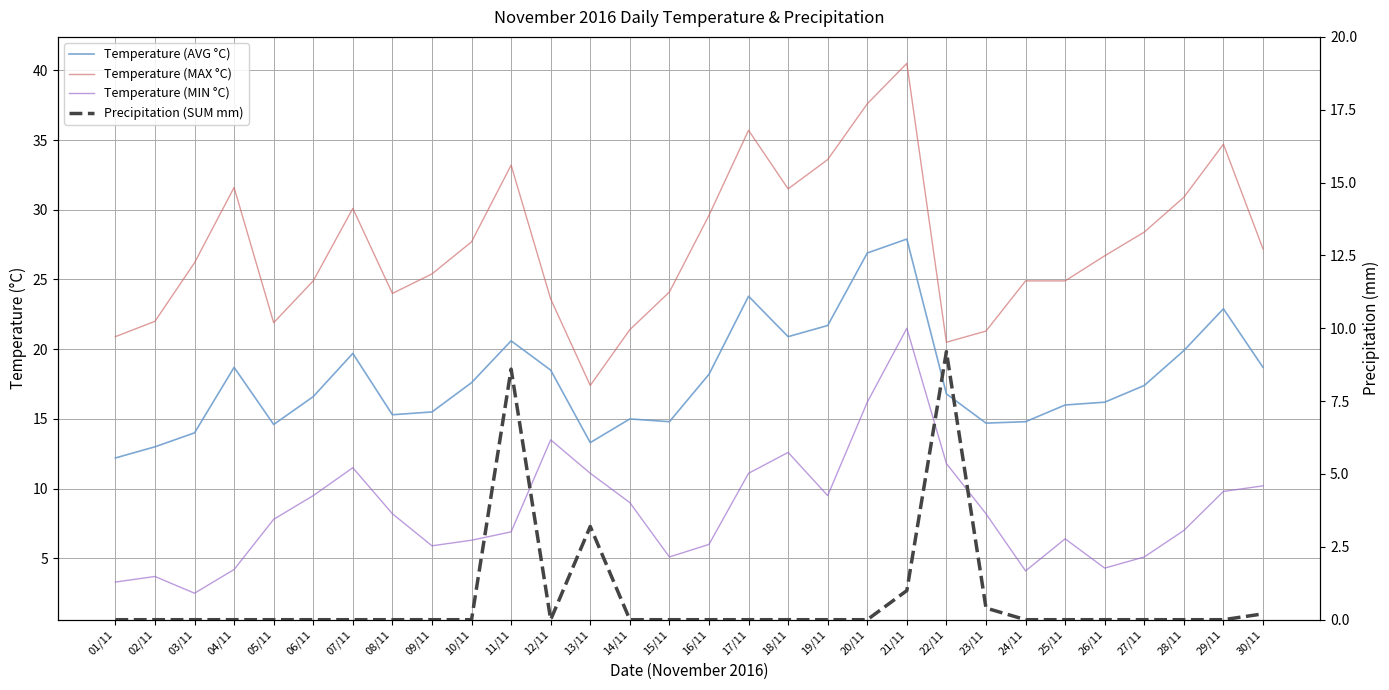

Reading left to right, transcribe all the data shown in this chart.

Temperature (AVG °C): 12.2	13.0	14.0	18.7	14.6	16.6	19.7	15.3	15.5	17.6	20.6	18.5	13.3	15.0	14.8	18.2	23.8	20.9	21.7	26.9	27.9	16.8	14.7	14.8	16.0	16.2	17.4	19.9	22.9	18.7
Temperature (MAX °C): 20.9	22.0	26.2	31.6	21.9	24.9	30.1	24.0	25.4	27.7	33.2	23.6	17.4	21.4	24.1	29.6	35.7	31.5	33.6	37.6	40.5	20.5	21.3	24.9	24.9	26.7	28.4	30.9	34.7	27.2
Temperature (MIN °C): 3.3	3.7	2.5	4.2	7.8	9.5	11.5	8.2	5.9	6.3	6.9	13.5	11.1	9.0	5.1	6.0	11.1	12.6	9.5	16.2	21.5	11.8	8.2	4.1	6.4	4.3	5.1	7.0	9.8	10.2
Precipitation (SUM mm): 0.0	0.0	0.0	0.0	0.0	0.0	0.0	0.0	0.0	0.0	8.6	0.0	3.2	0.0	0.0	0.0	0.0	0.0	0.0	0.0	1.0	9.2	0.4	0.0	0.0	0.0	0.0	0.0	0.0	0.2